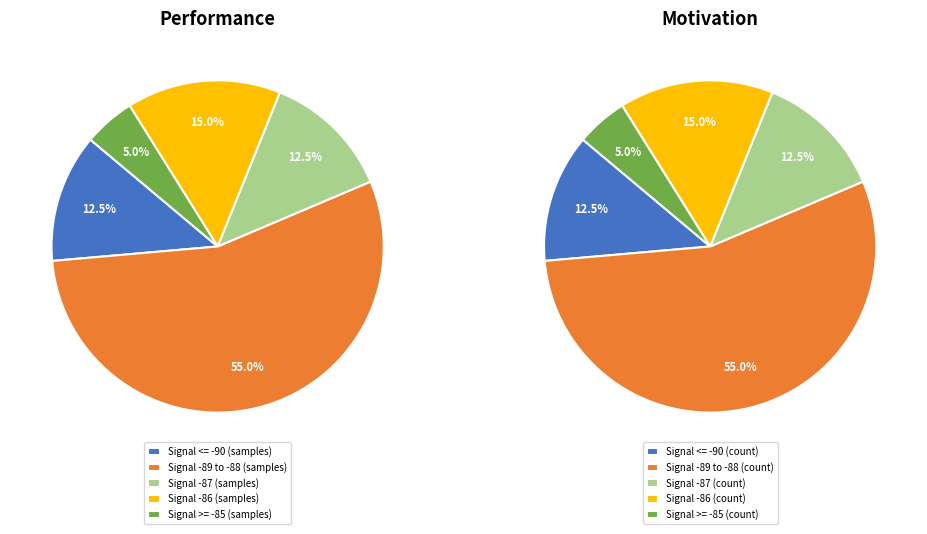

Which has a higher value, 29 or 19?

29